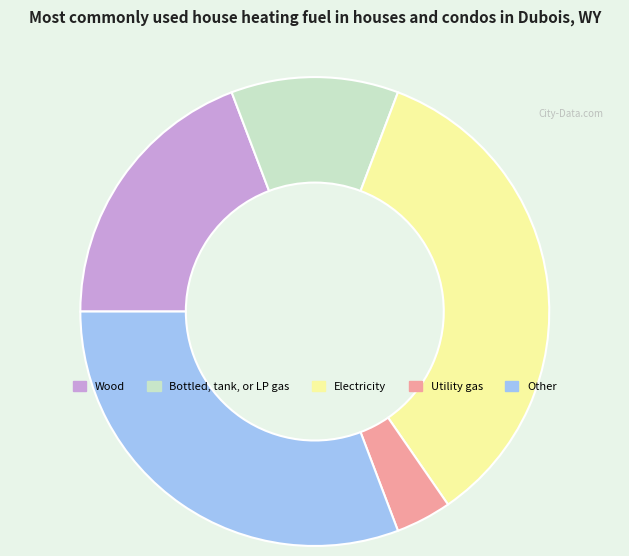

Count the number of slices in the pie.

5